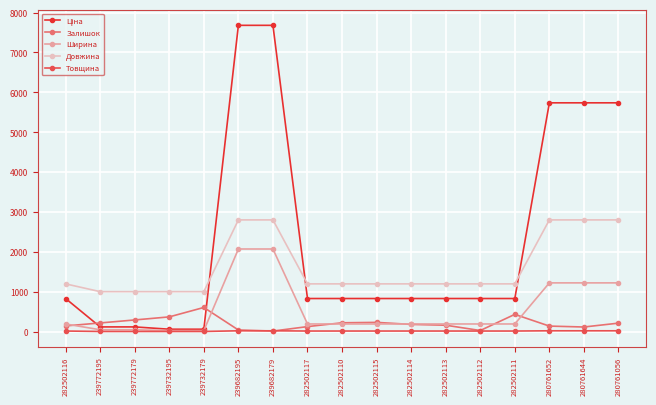

What is the value of the Довжина point at the 17th from the left?

2800.0